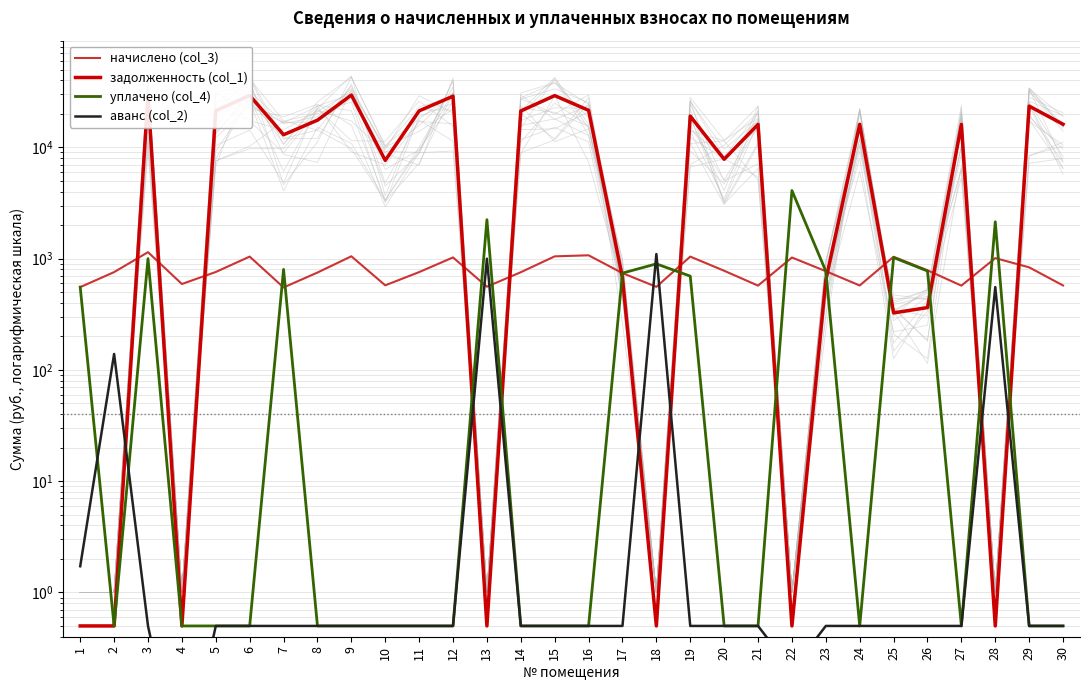

What is the difference between the second highest and second lowest values in the аванс (col_2) series?

998.2